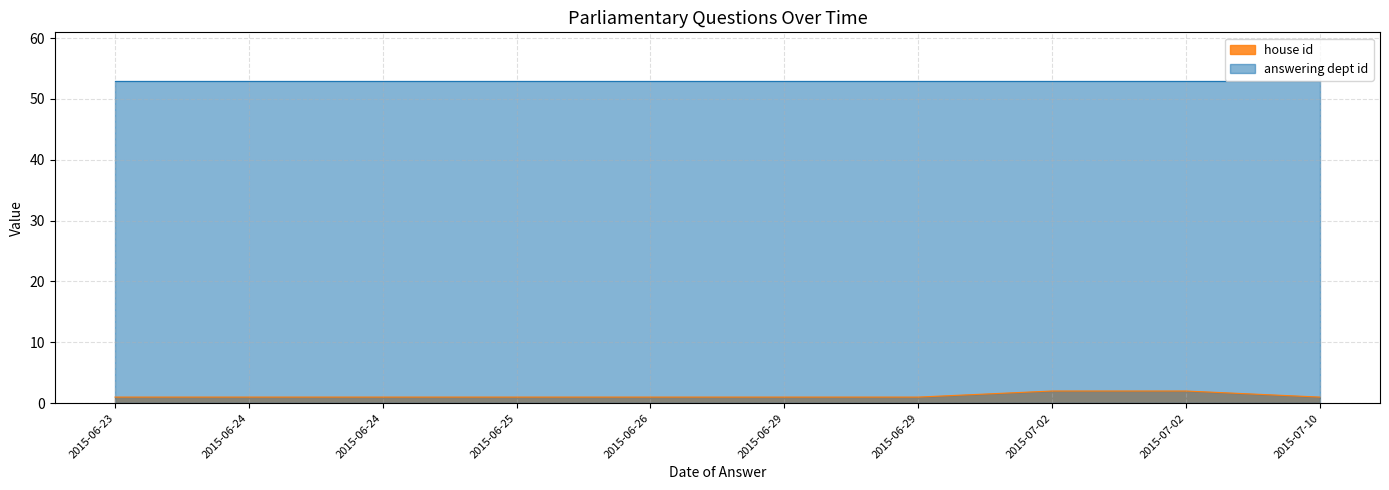

Reading right to left, what are all the values shown in this chart?

2015-07-10=1	2015-07-02=2	2015-07-02=2	2015-06-29=1	2015-06-29=1	2015-06-26=1	2015-06-25=1	2015-06-24=1	2015-06-24=1	2015-06-23=1